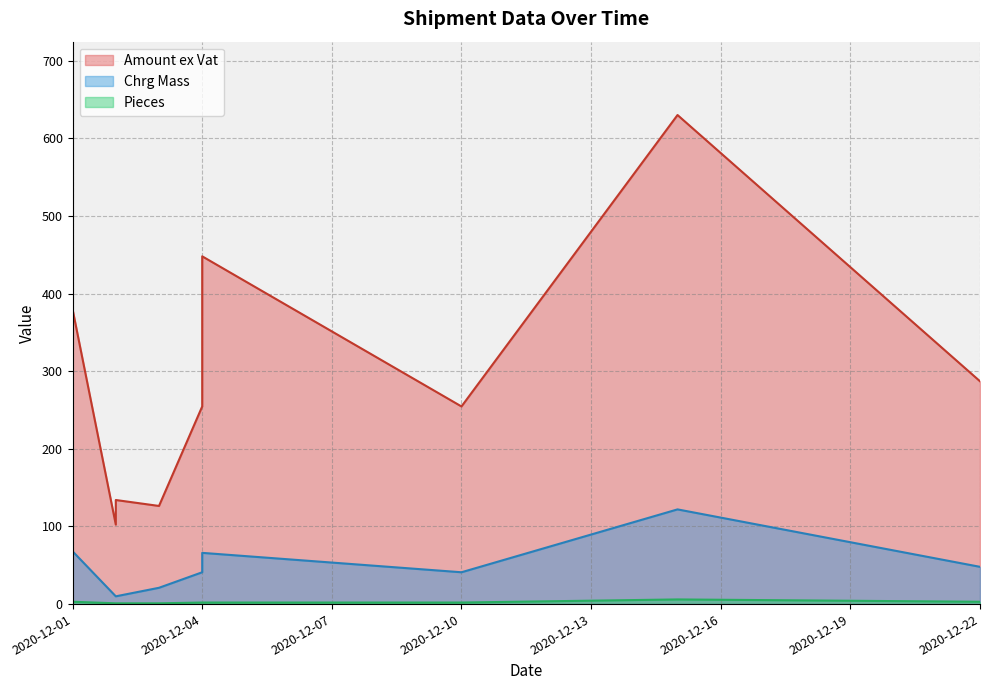

At how many categories does at least one series exceed 340?

3